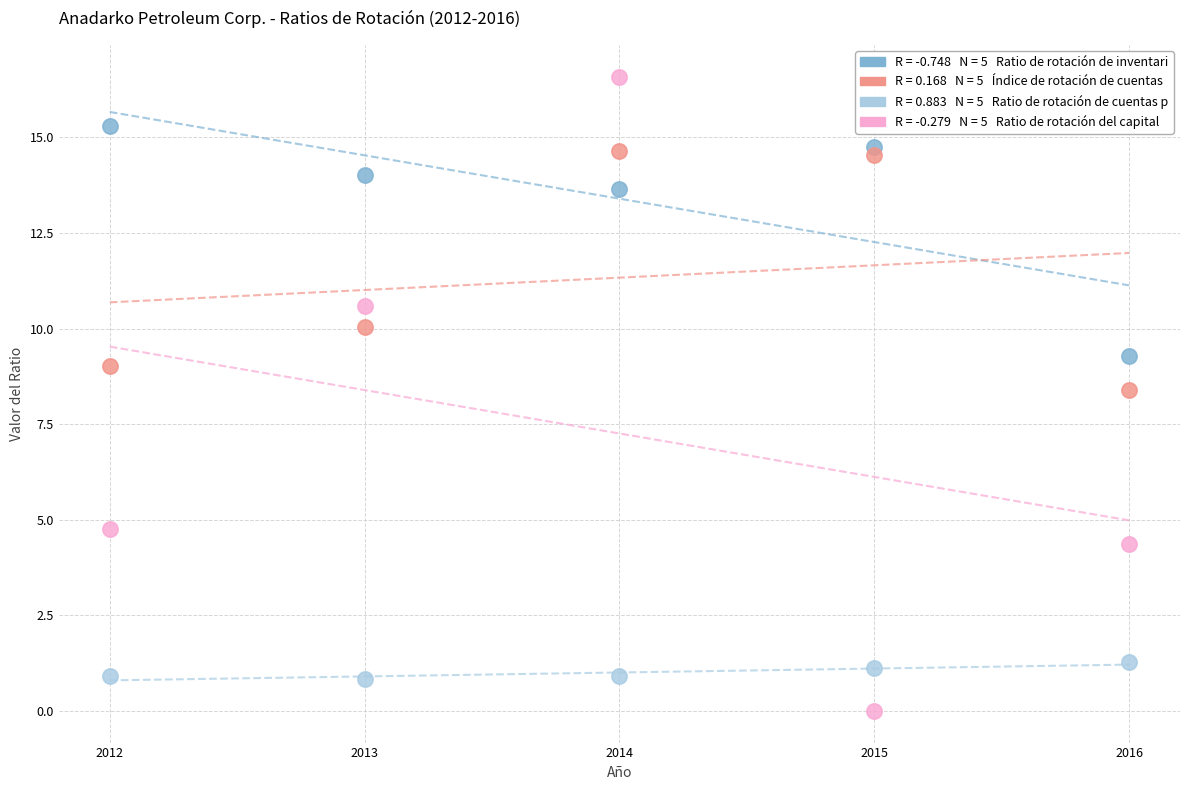

Across all series, what Y value is closest to 8?

8.4